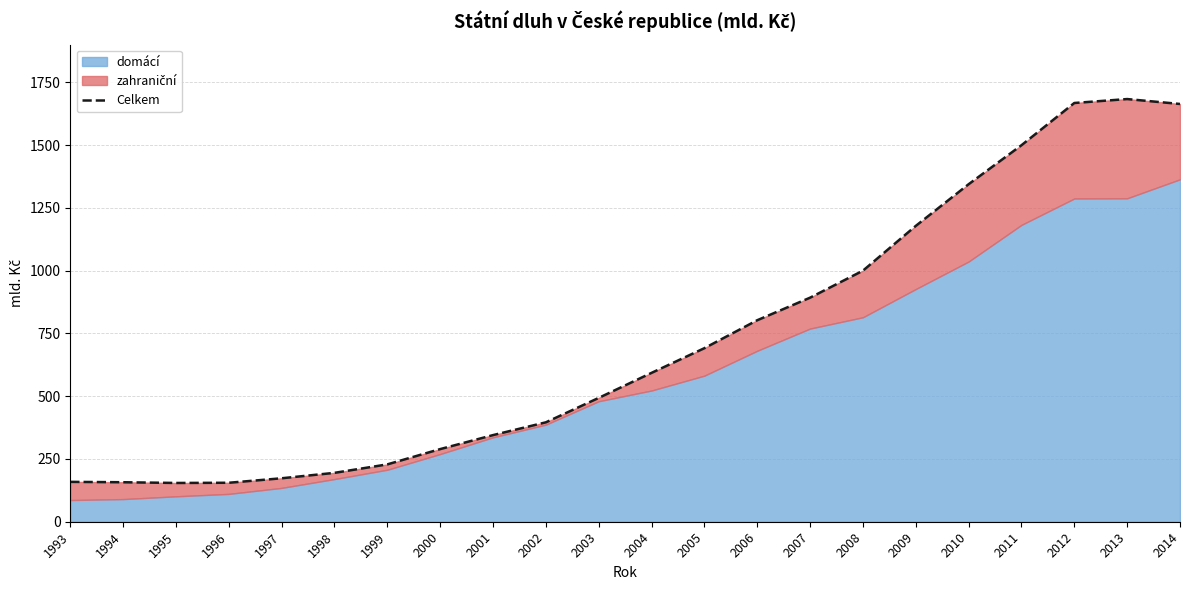

Where is the data nearest to the value 918?

2007